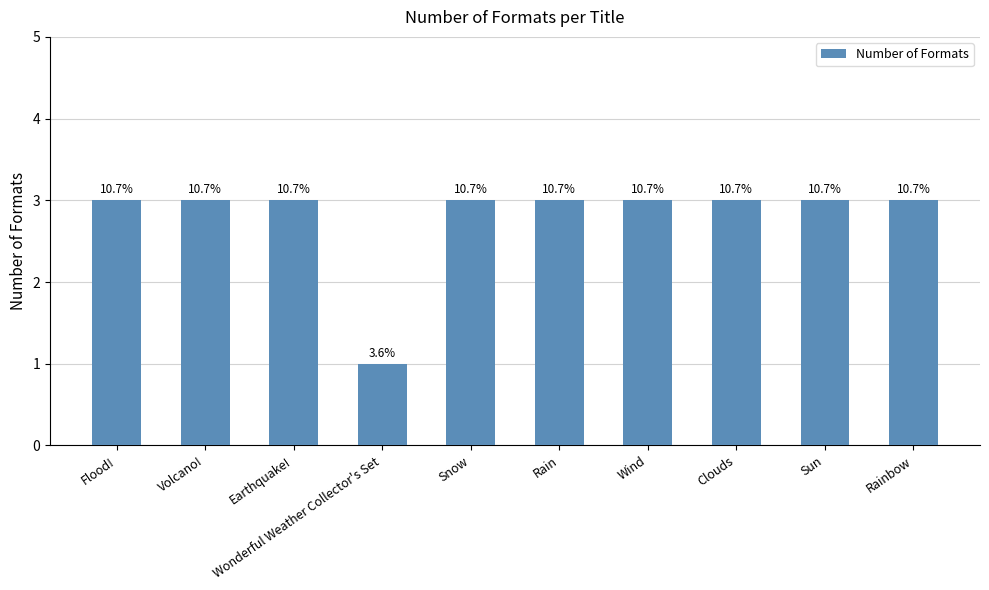

Reading left to right, extract all data points from this chart.

Flood!=3	Volcano!=3	Earthquake!=3	Wonderful Weather Collector's Set=1	Snow=3	Rain=3	Wind=3	Clouds=3	Sun=3	Rainbow=3